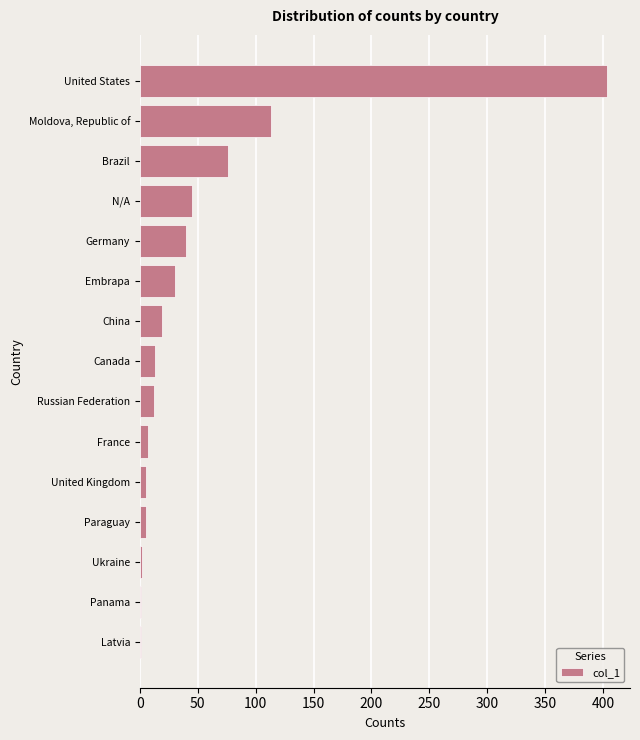

How many series are shown in this chart?

1